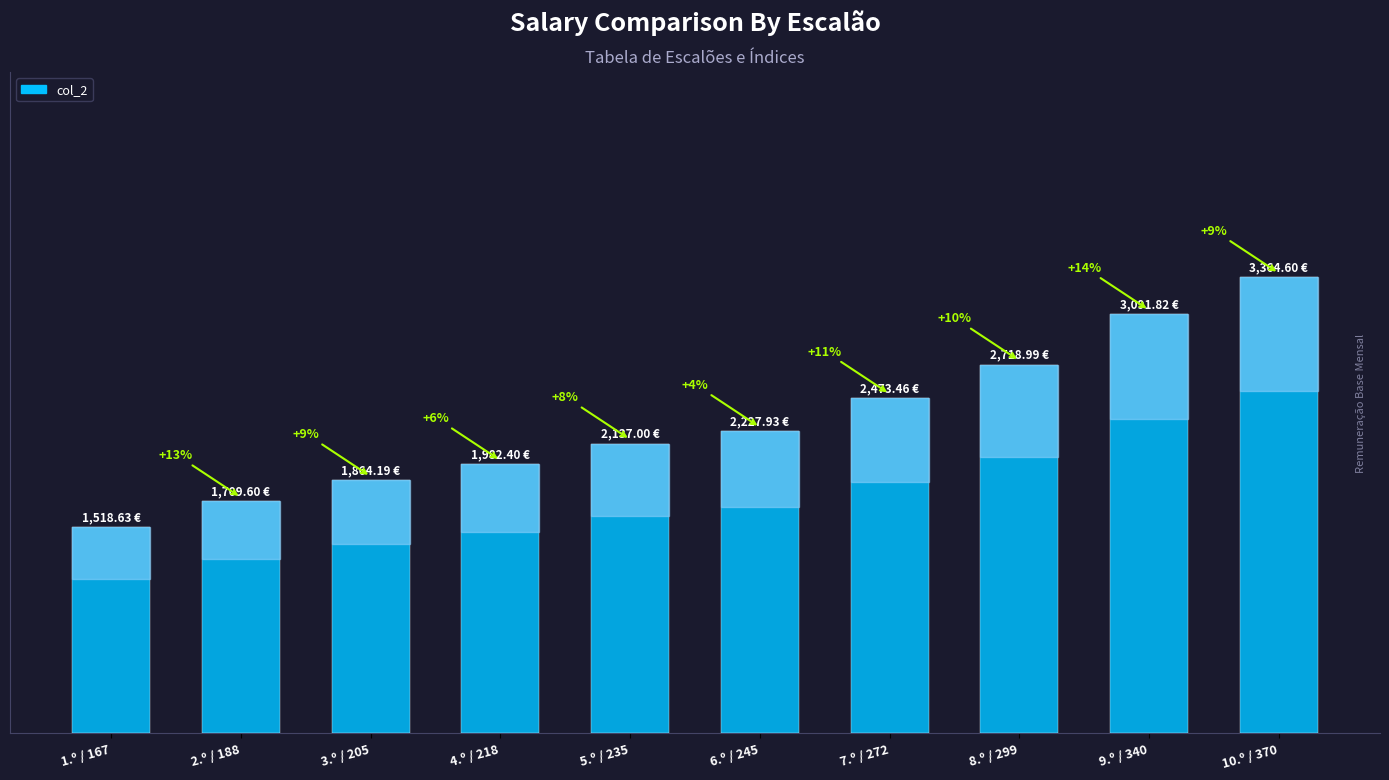

Does the chart contain any negative values?

No